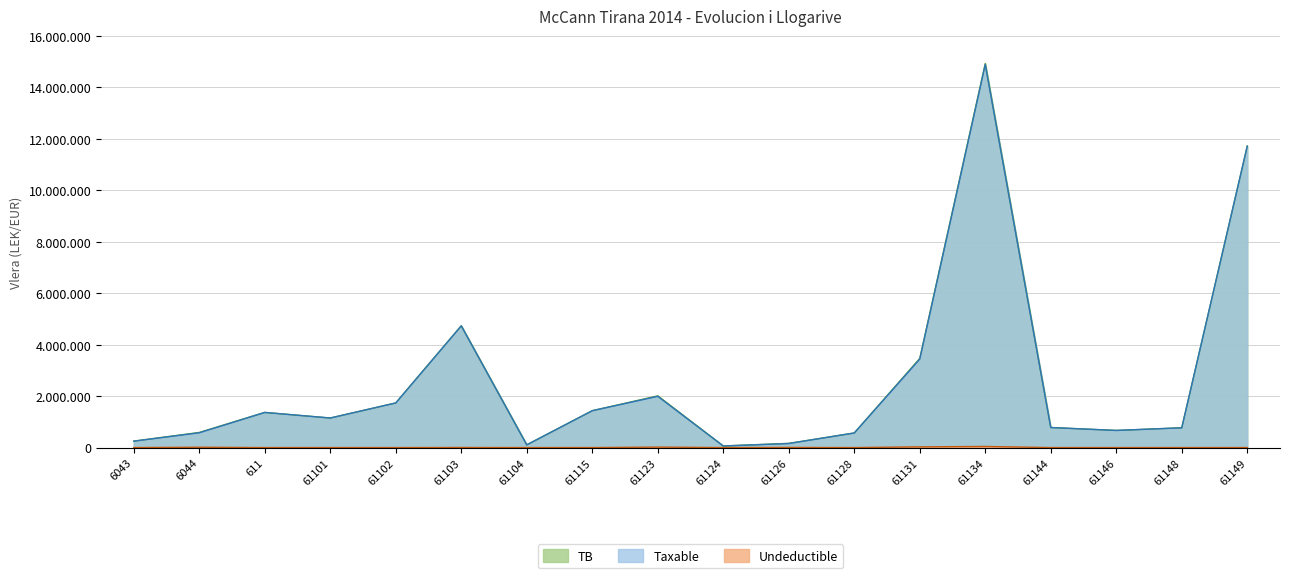

What is the label of the 9th point from the right?

61124